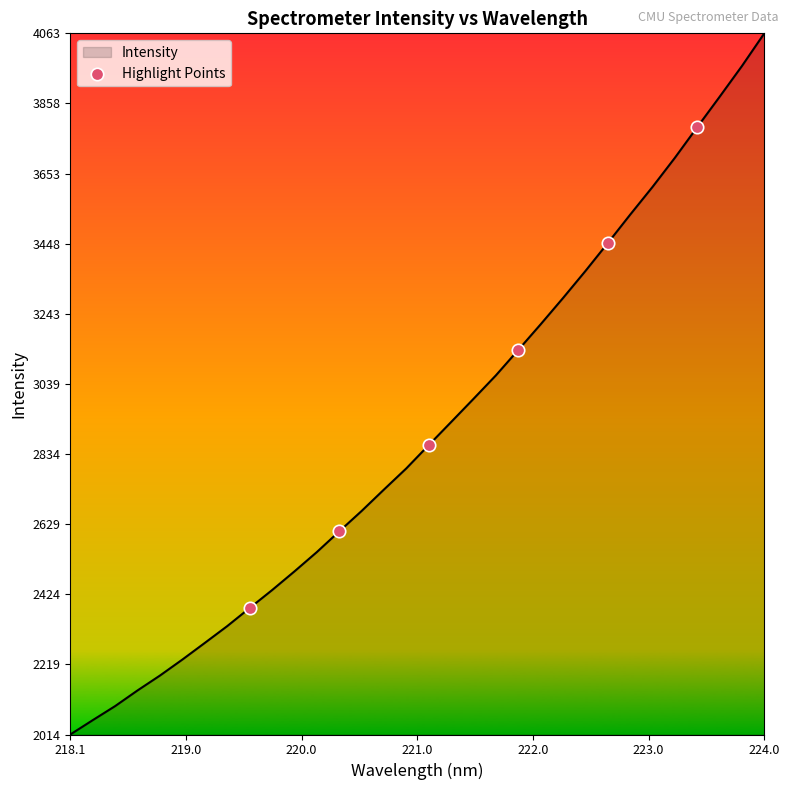

What is the greatest value displayed?

4063.3